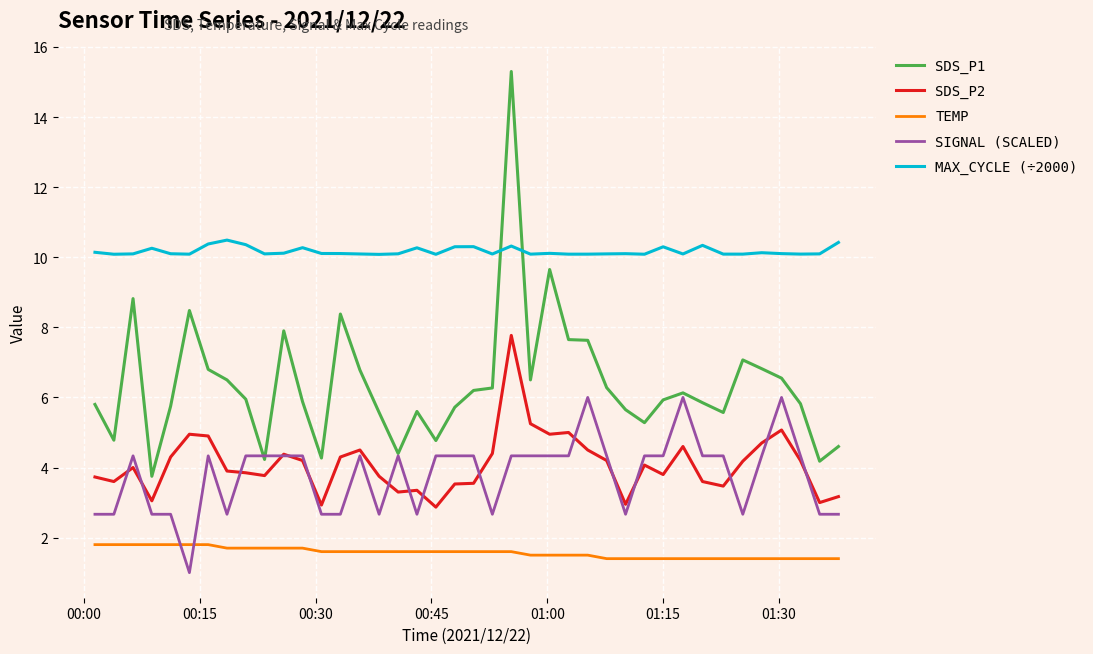

What is the minimum value shown in the chart?

1.0